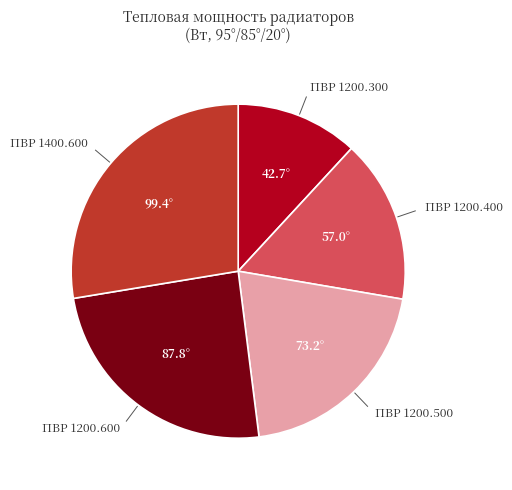

Is there any slice that represents more than half of the pie?

No